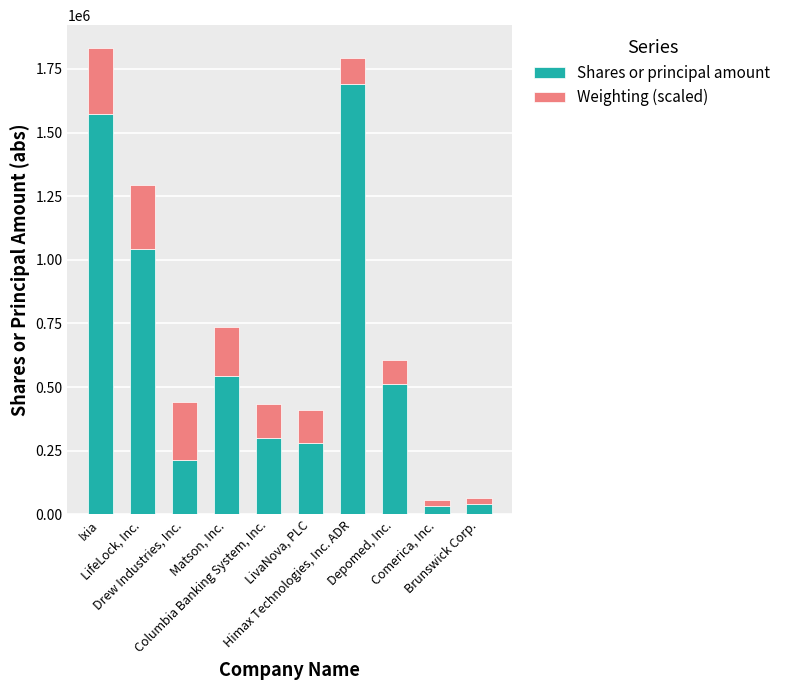

What is the difference between the maximum and minimum values in the Shares or principal amount series?

1656913